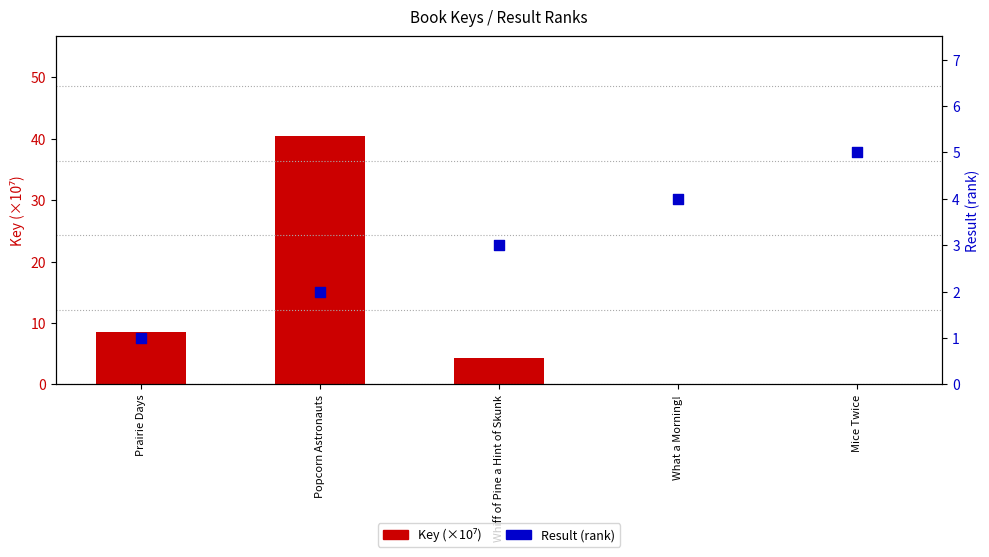

Is the value of Key (×10⁷) at Prairie Days greater than the value of Result (rank) at Whiff of Pine a Hint of Skunk?

Yes